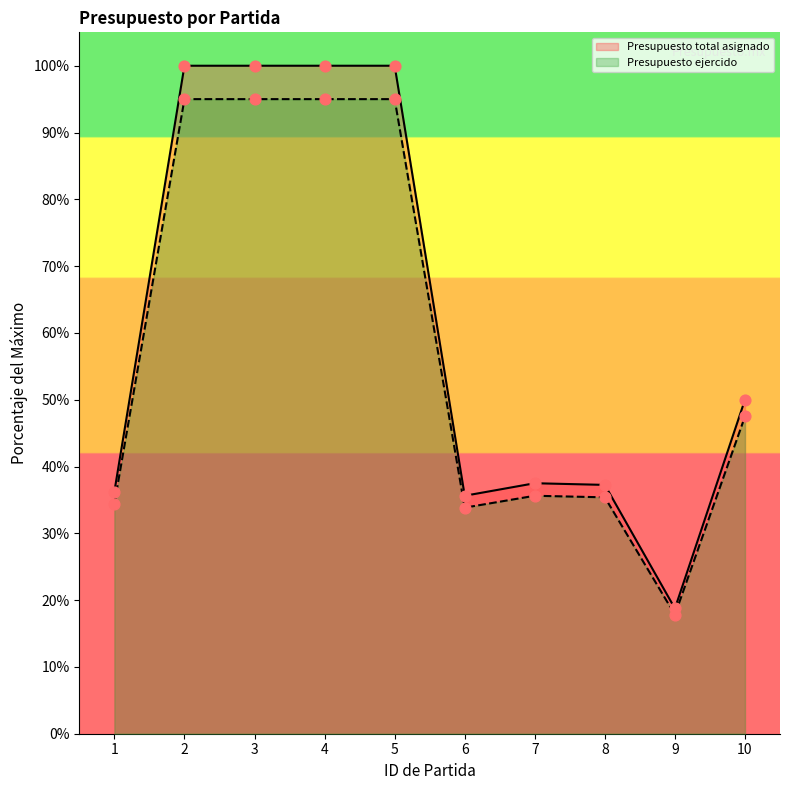

Which series contains the lowest Y value?

Presupuesto ejercido